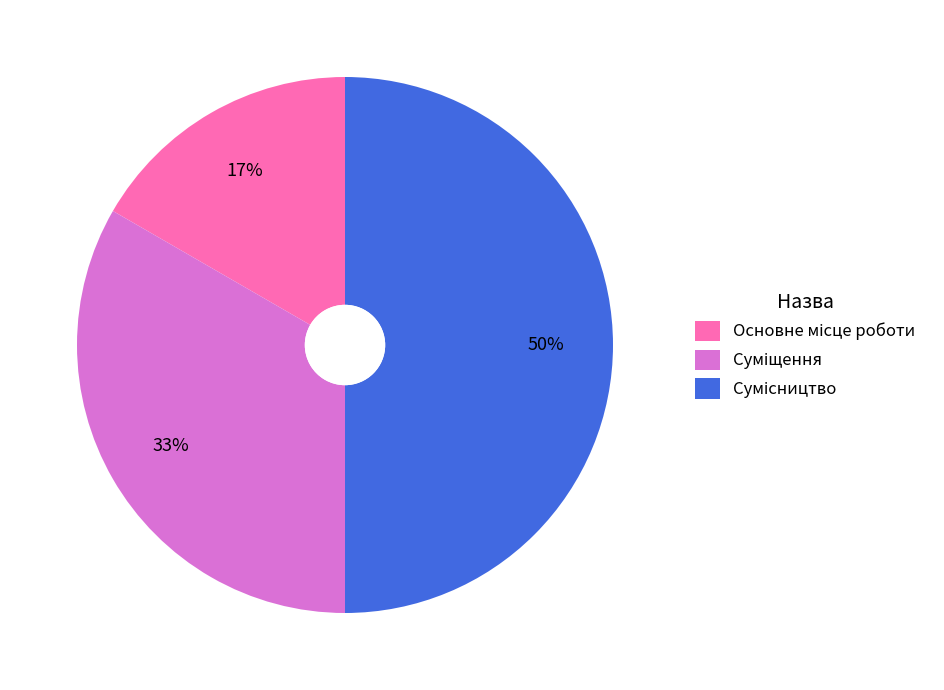

To the nearest percent, what is the difference between the largest and smallest slice percentages?

33%